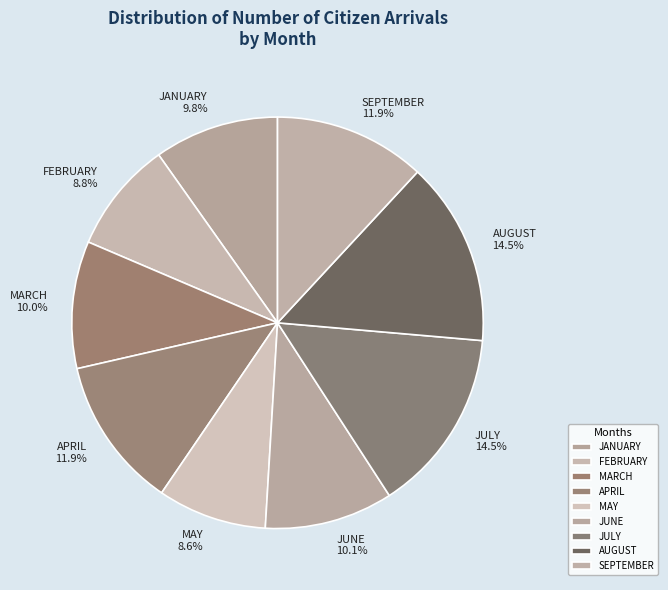

To the nearest percent, what is the combined percentage of JULY and APRIL?

26%